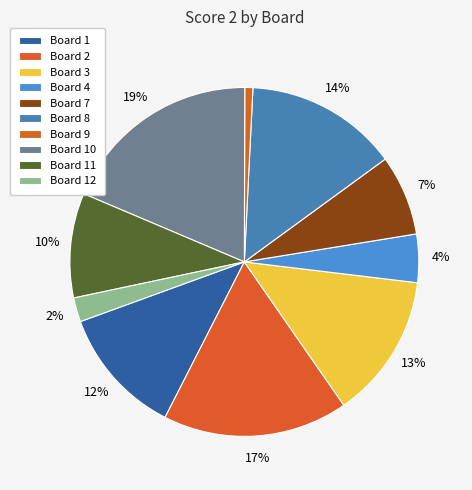

True or false: Board 11 accounts for 10% of the total.

True